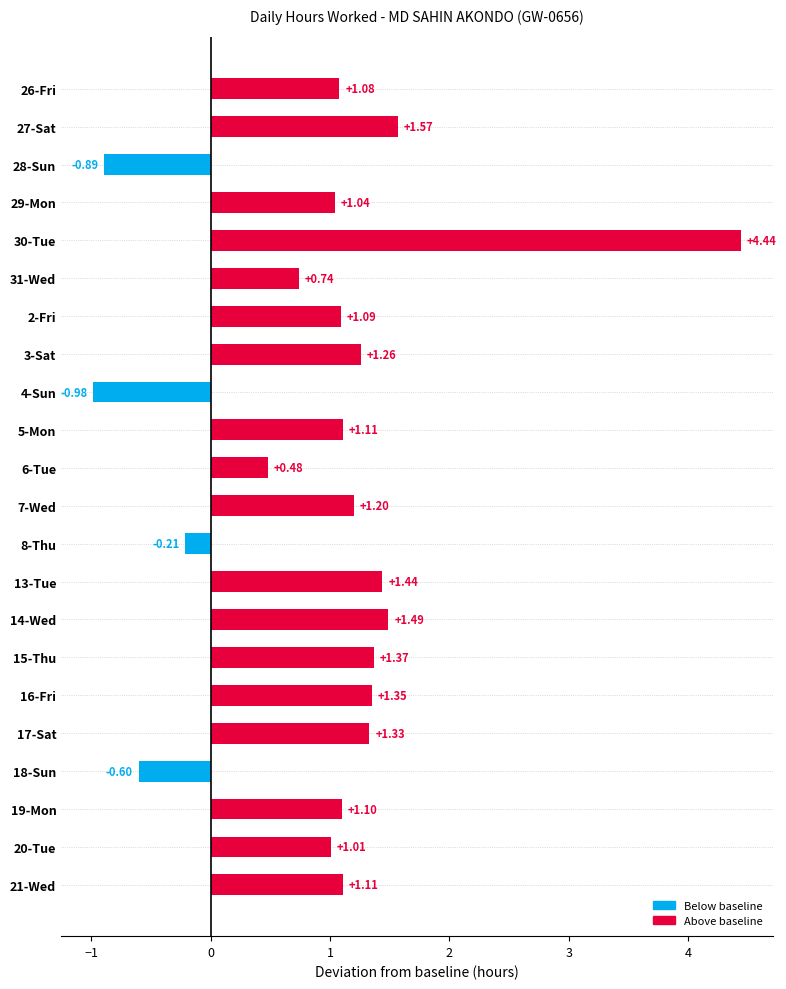

What is the sum of the values at 20-Tue and 2-Fri?

2.1